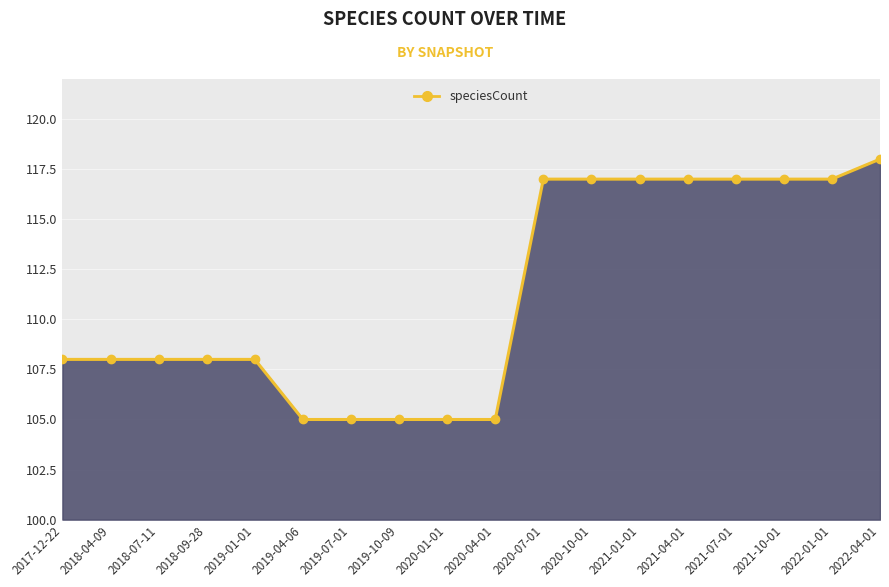

At which category does the chart reach its peak across all series?

2022-04-01